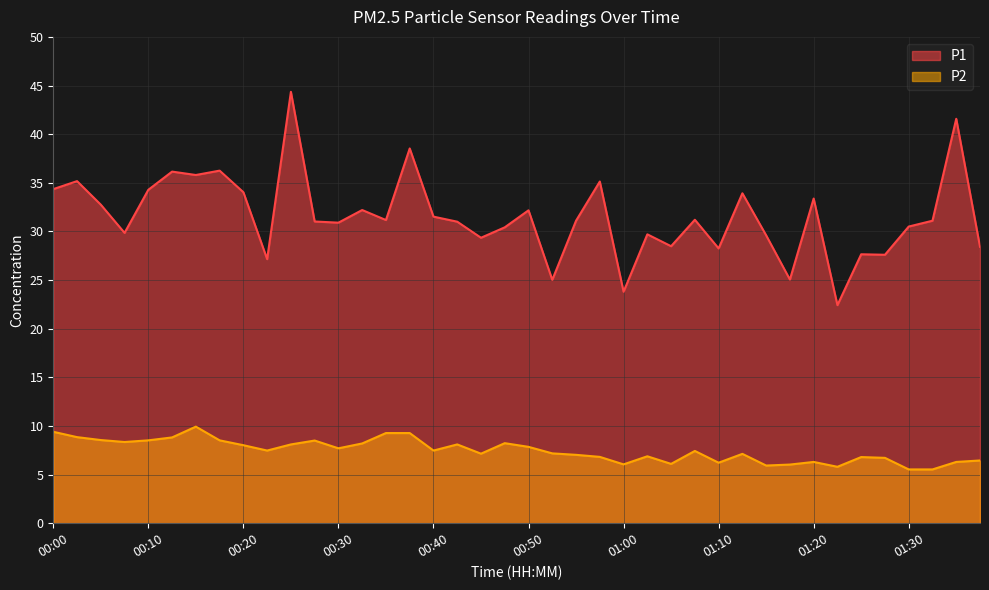

How many series are shown in this chart?

2